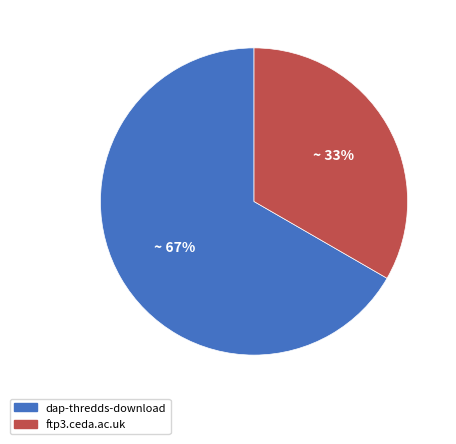

To the nearest percent, what is the average slice percentage?

50%